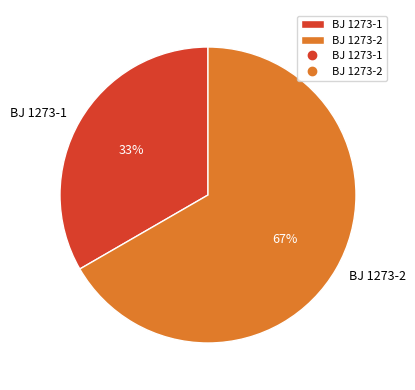

Does BJ 1273-1 represent more than half of the total?

No